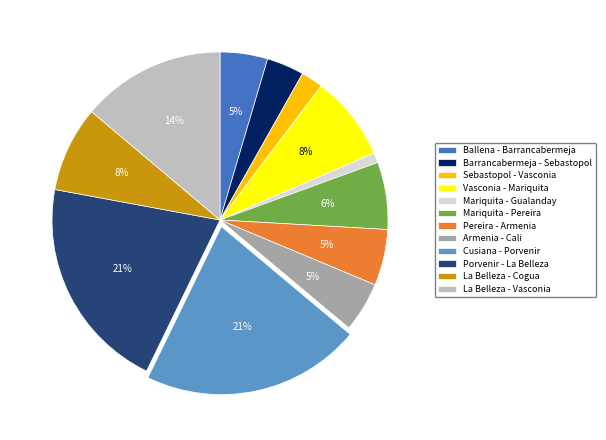

To the nearest percent, what percentage of the pie is Armenia - Cali?

5%